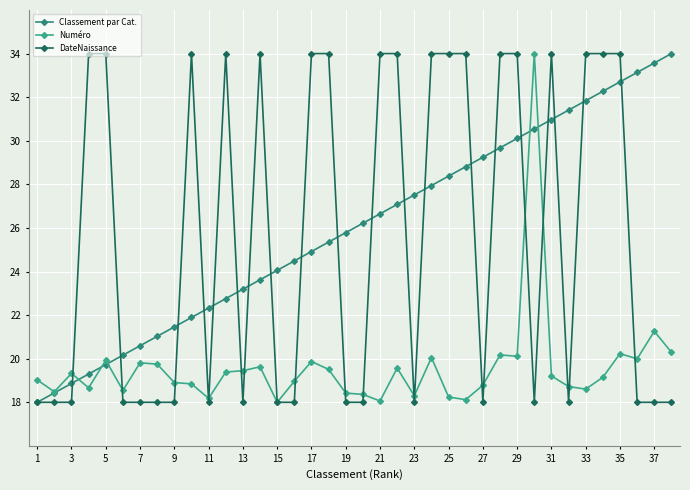

At which category is the sum across all series the highest?

35